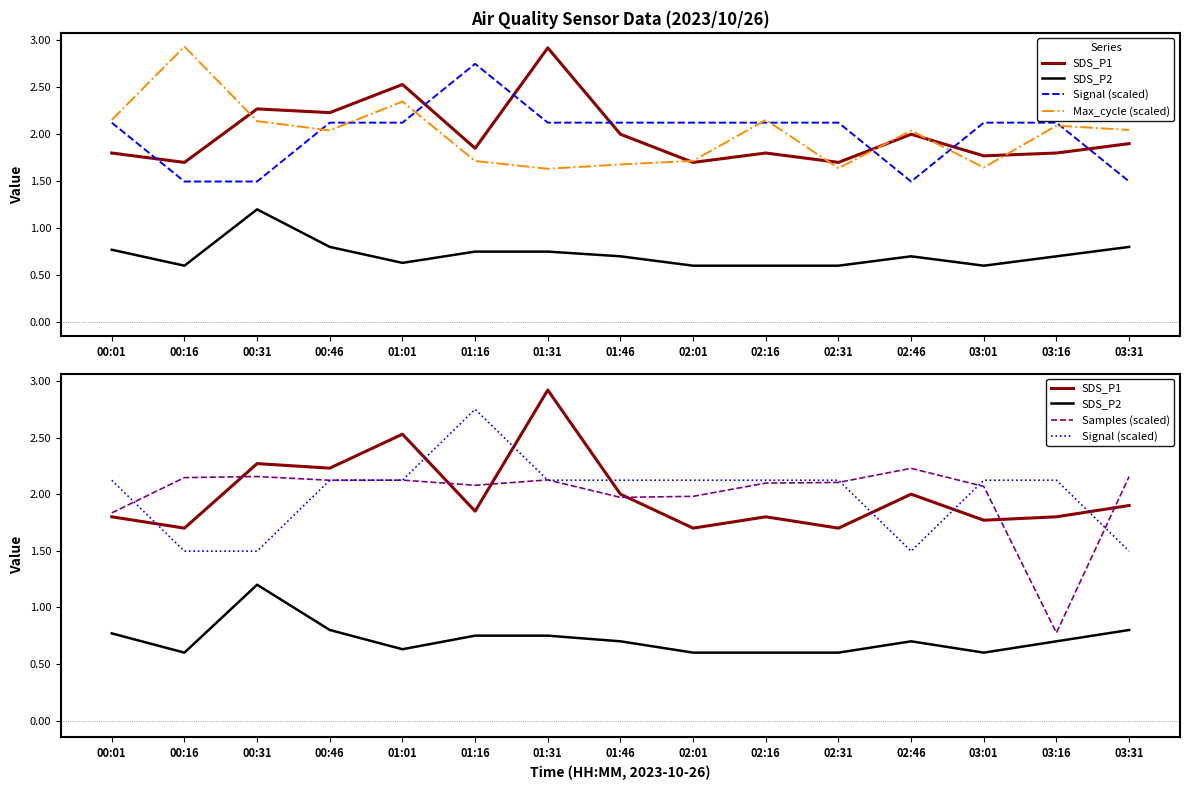

Count the number of data series in this chart.

5